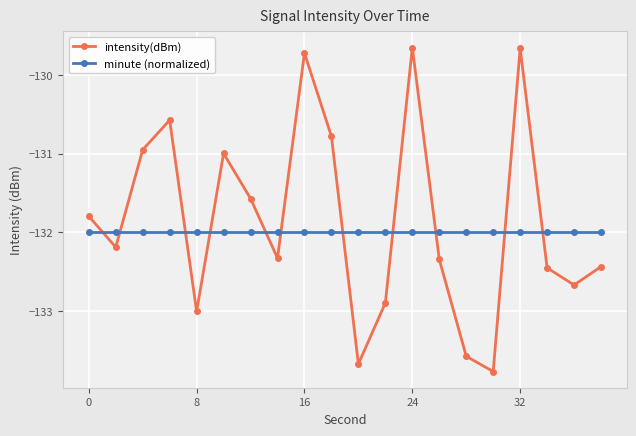

What is the value of the minute (normalized) point at the 13th from the left?

-132.0